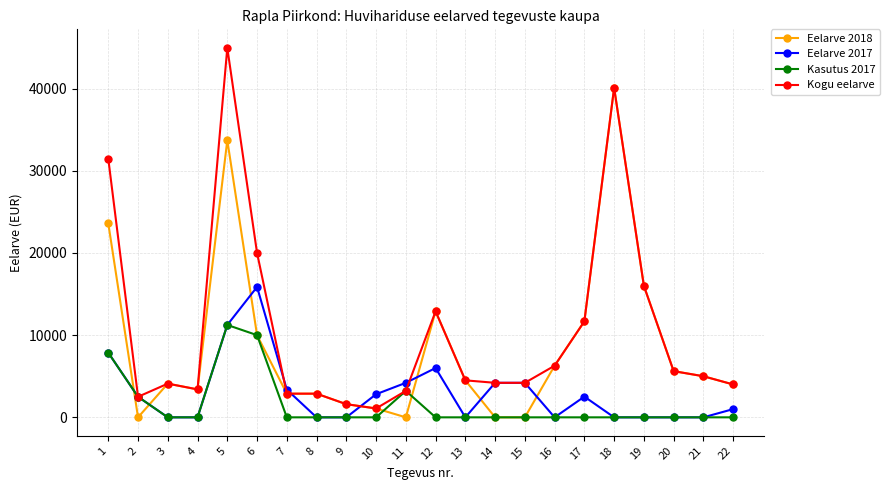

At which category does Kogu eelarve reach its first local peak?

3